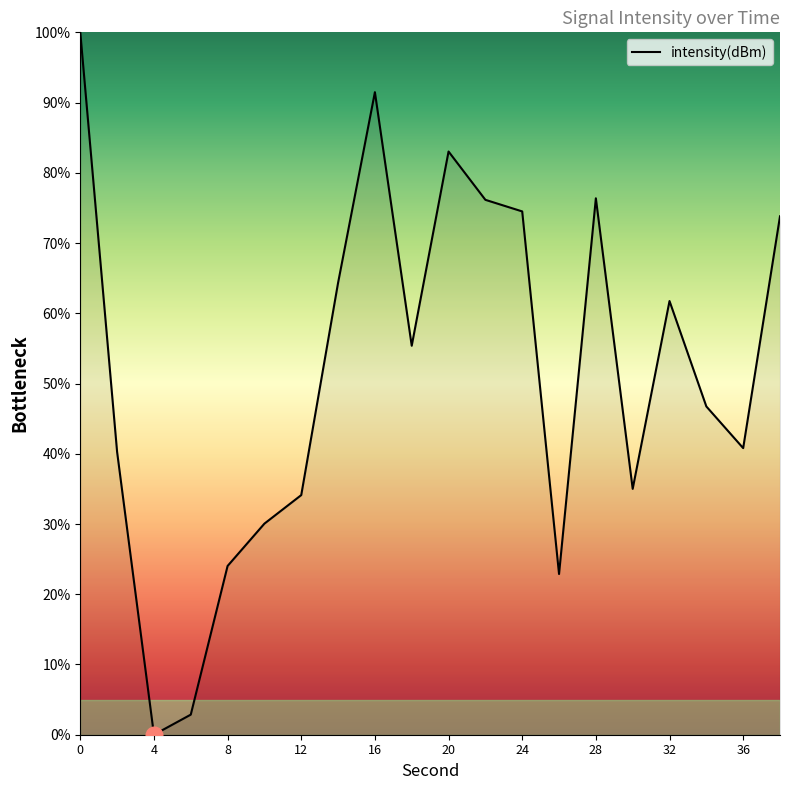

What is the difference between the maximum and minimum values?

100.0